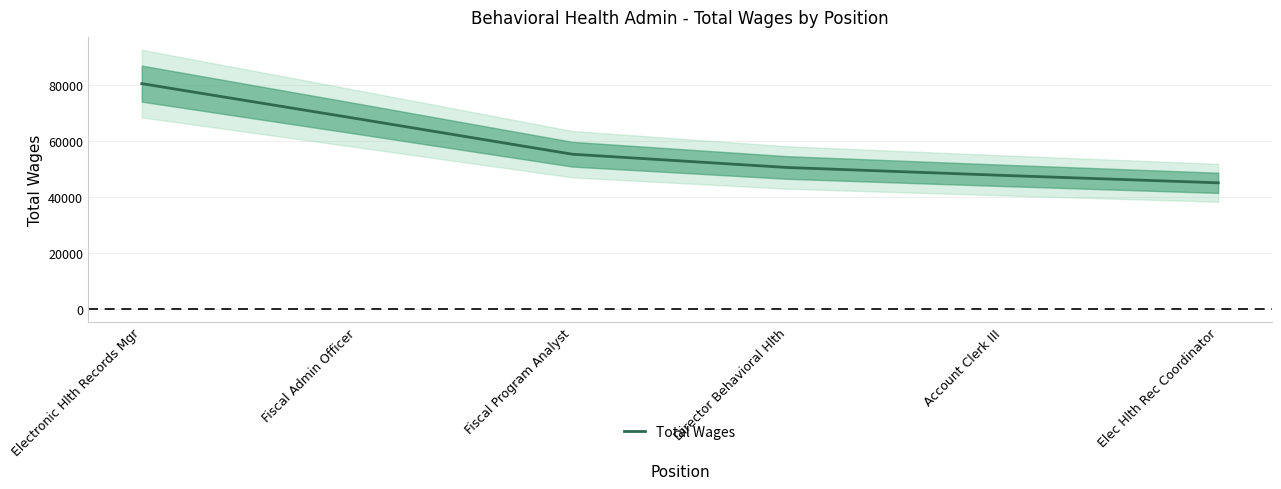

Is it true that the value at Account Clerk III is 47678?

True